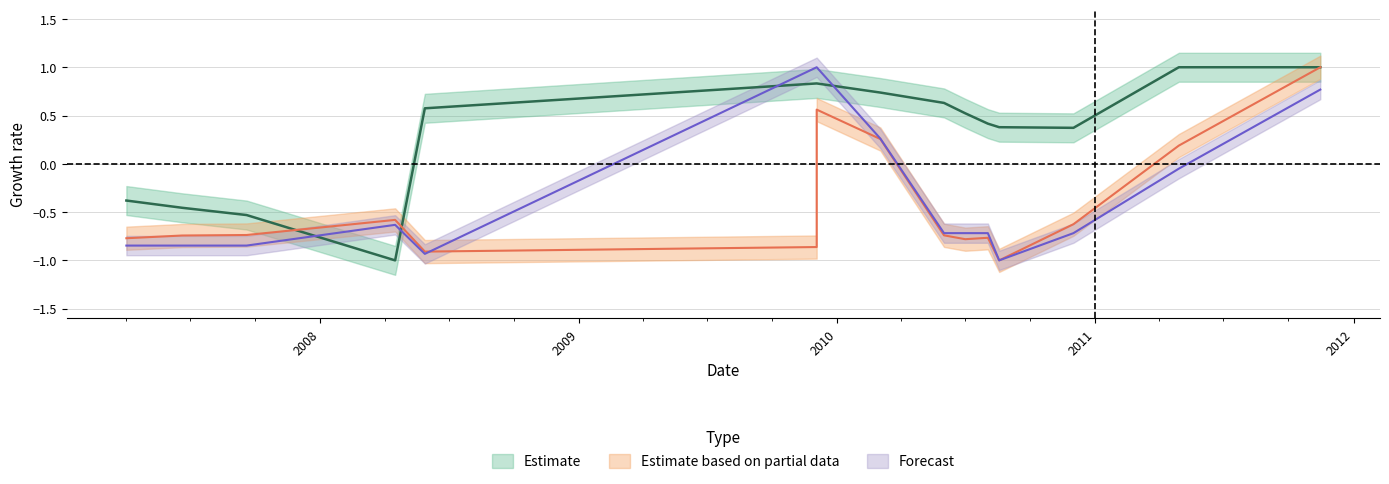

What is the total value across all series at 2007-04-02?

-2.0